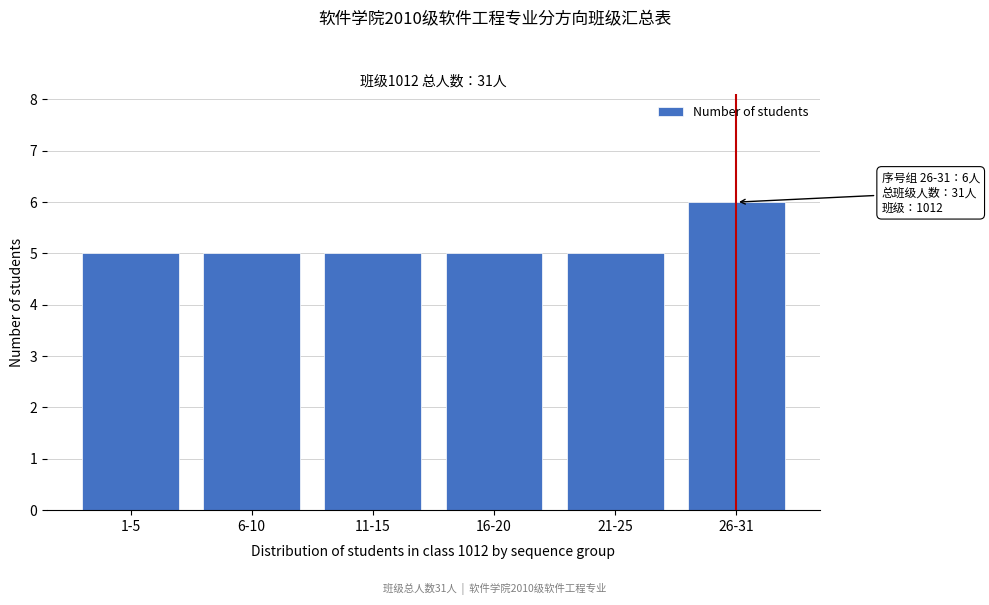

Reading left to right, list all the values displayed in this chart.

5	5	5	5	5	6